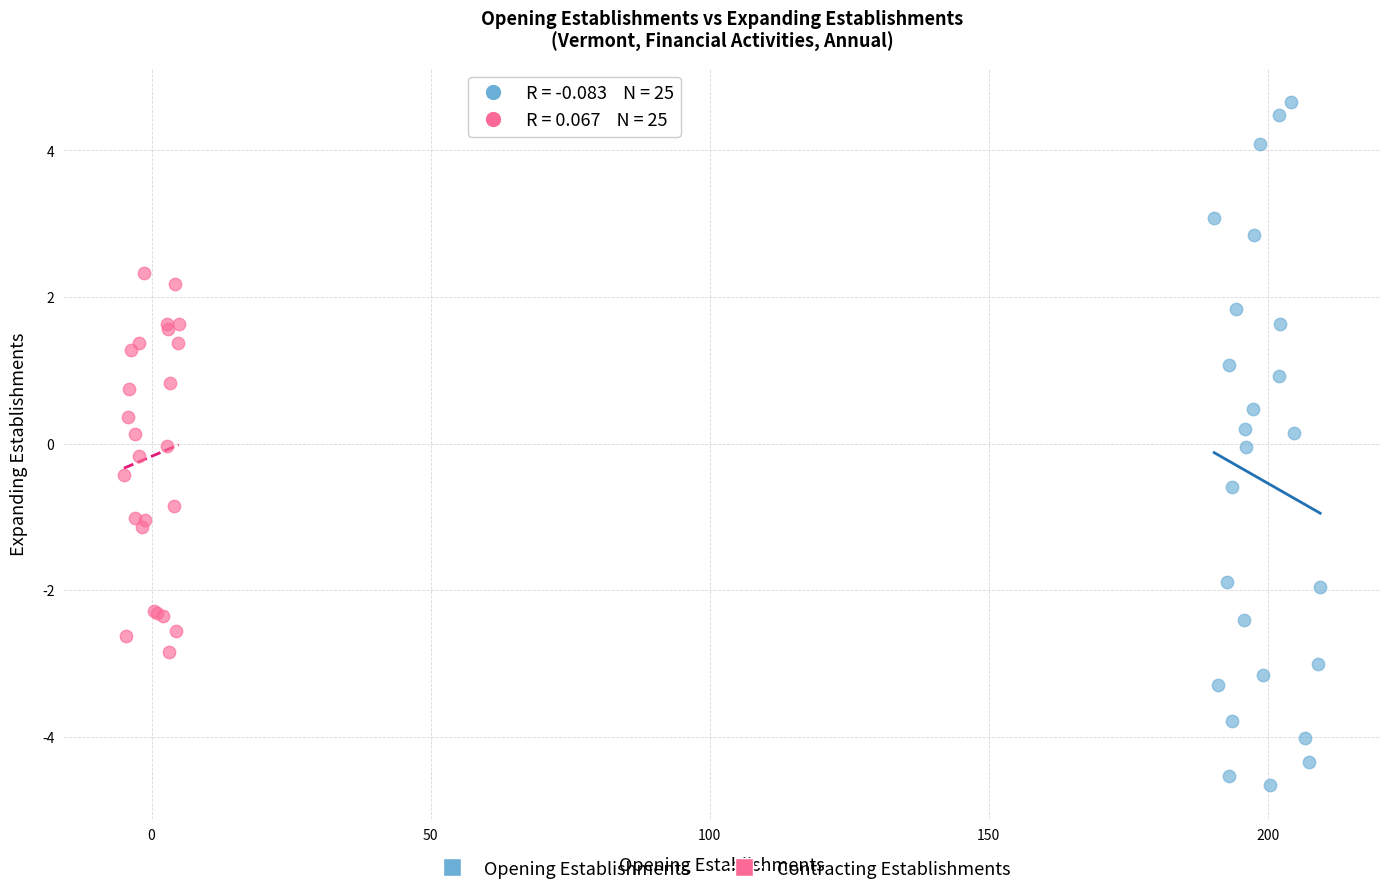

Which series has the largest Y range (max minus min)?

Opening Establishments